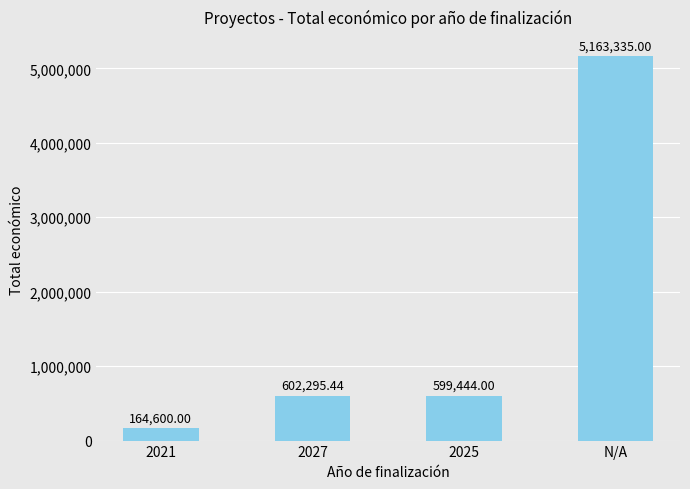

The chart shows a value of 164600.0 at 2021. True or false?

True